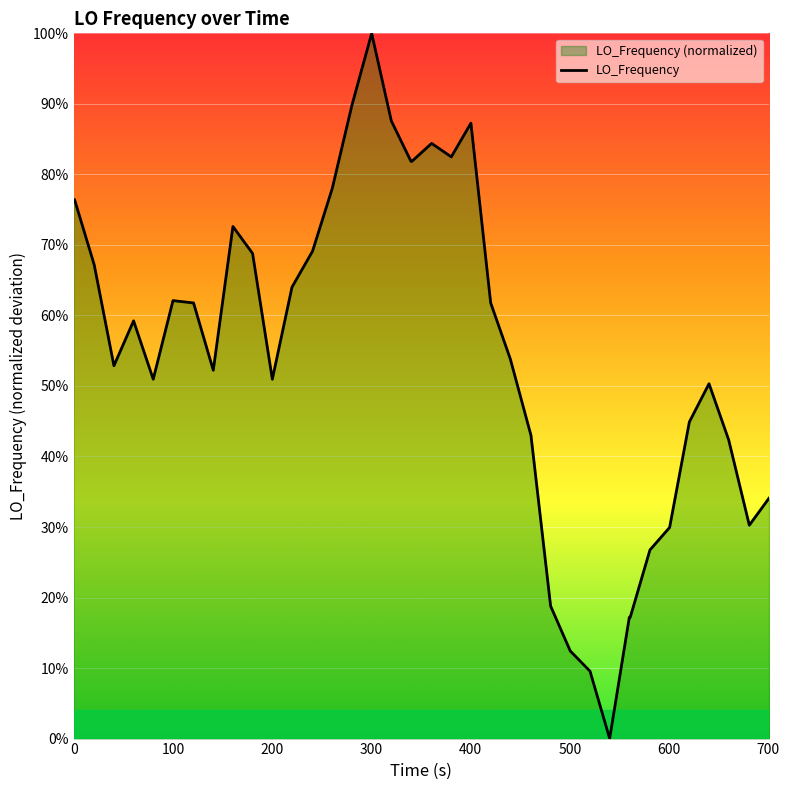

What is the sum of all values?

22.1